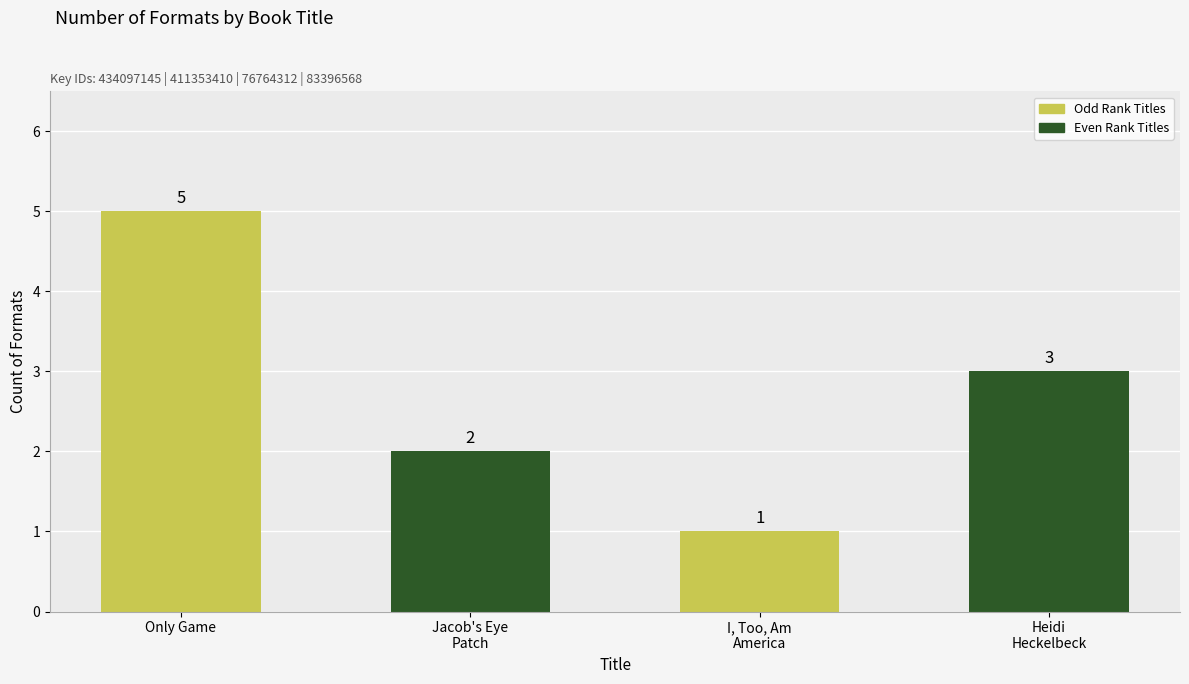

Count the values in the range 2 to 5.

3